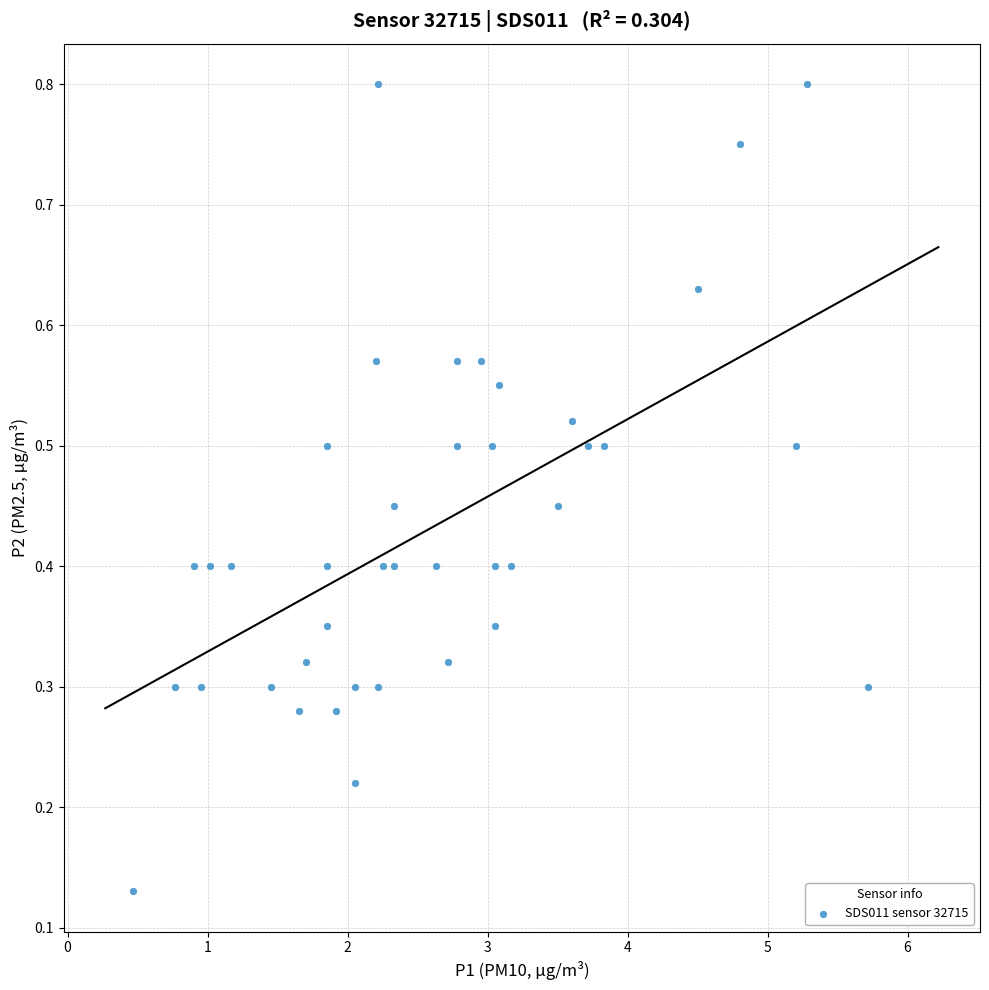

What is the range of Y values (max minus min)?

0.7